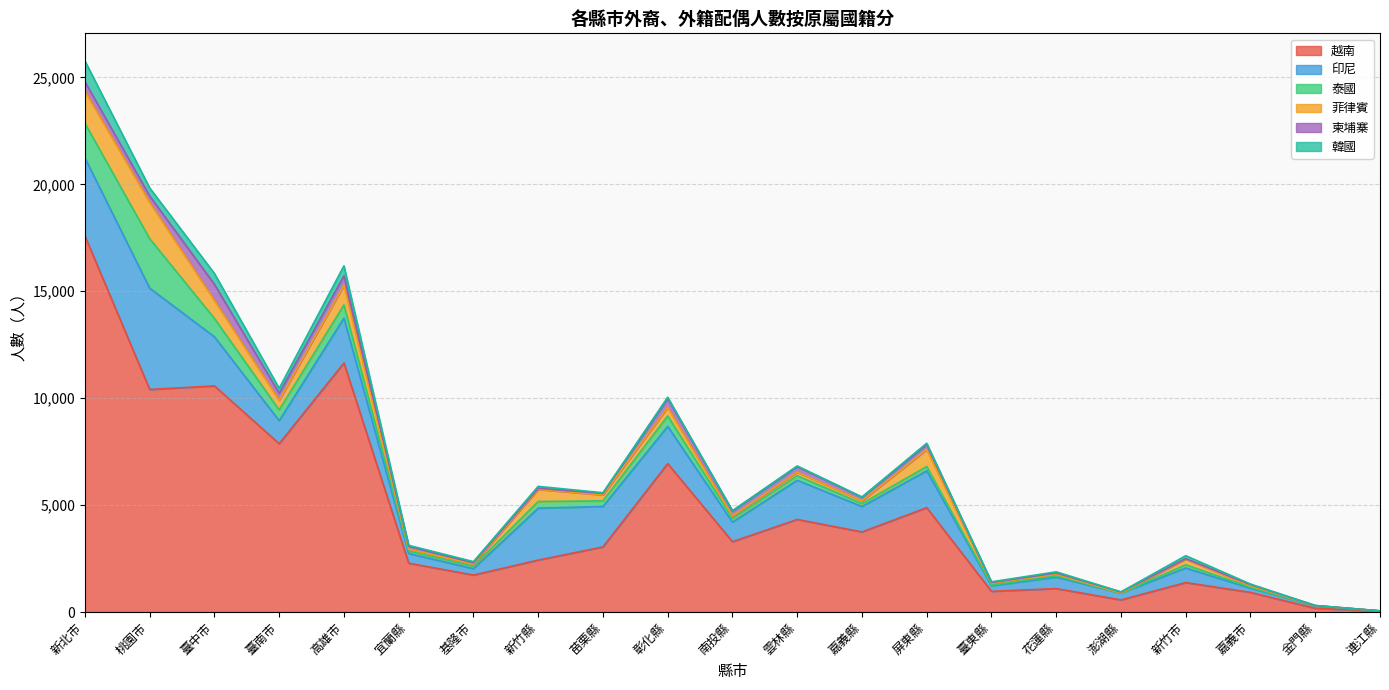

Read the 泰國 value at 雲林縣.

215